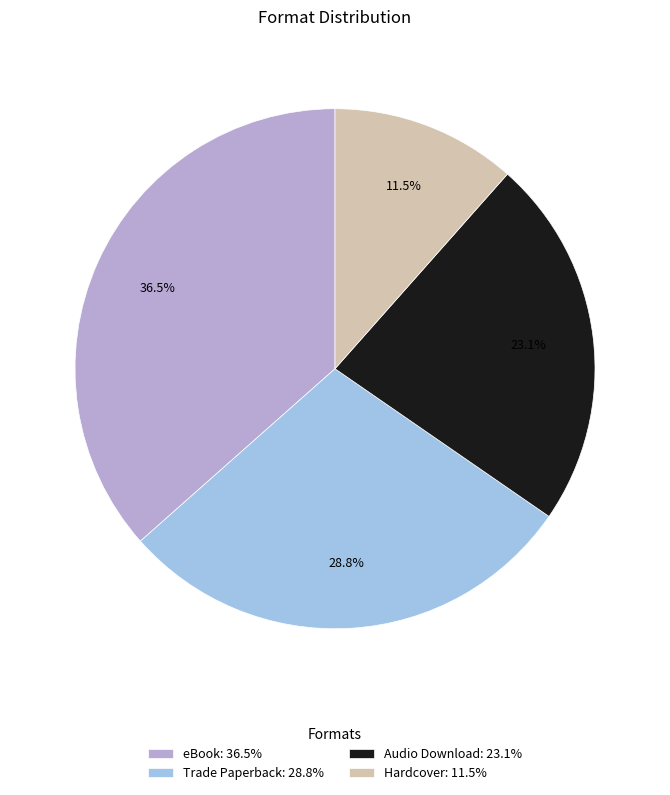

How many slices are in this pie chart?

4